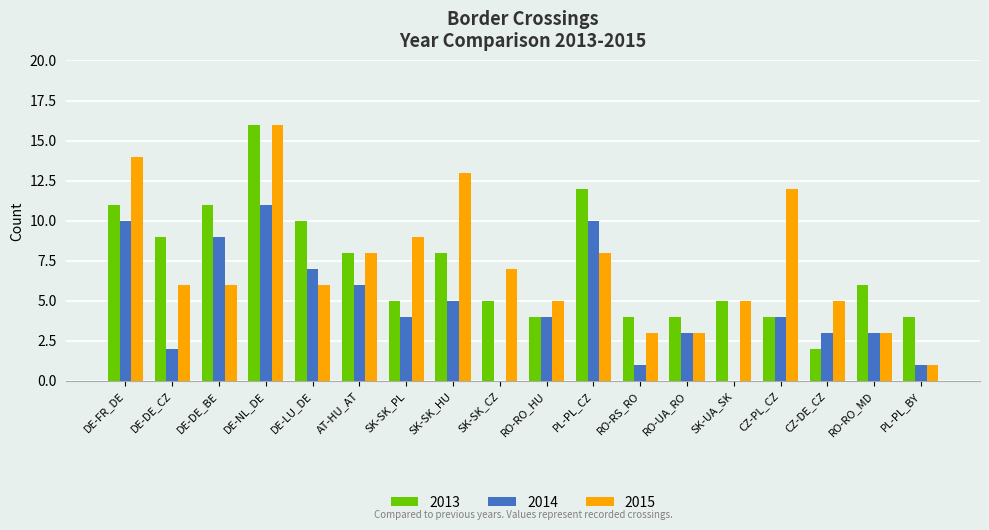

What is the spread (max minus min) of values at CZ-PL_CZ?

8